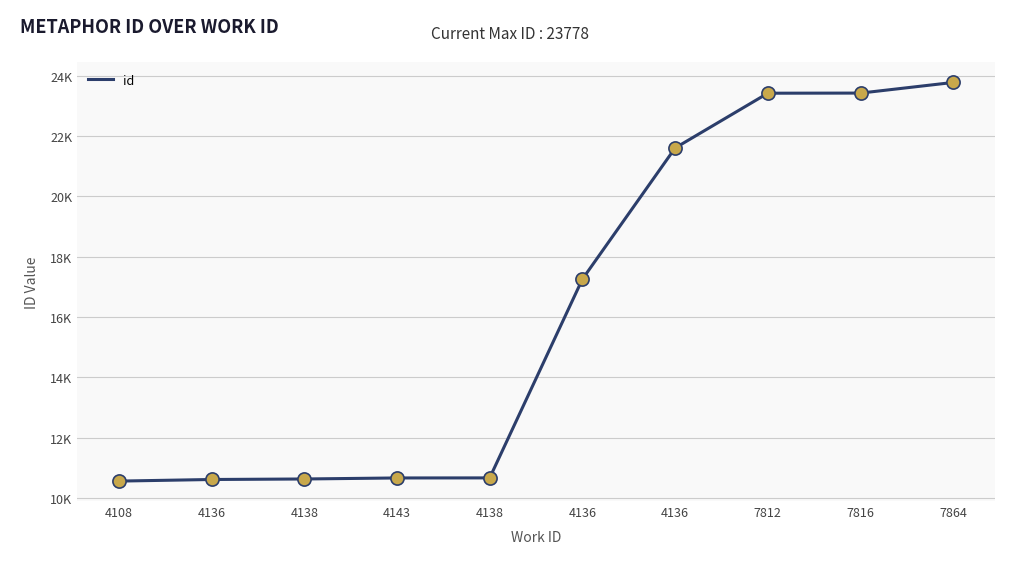

What is the change in value from 4138 to 7864?

+13141